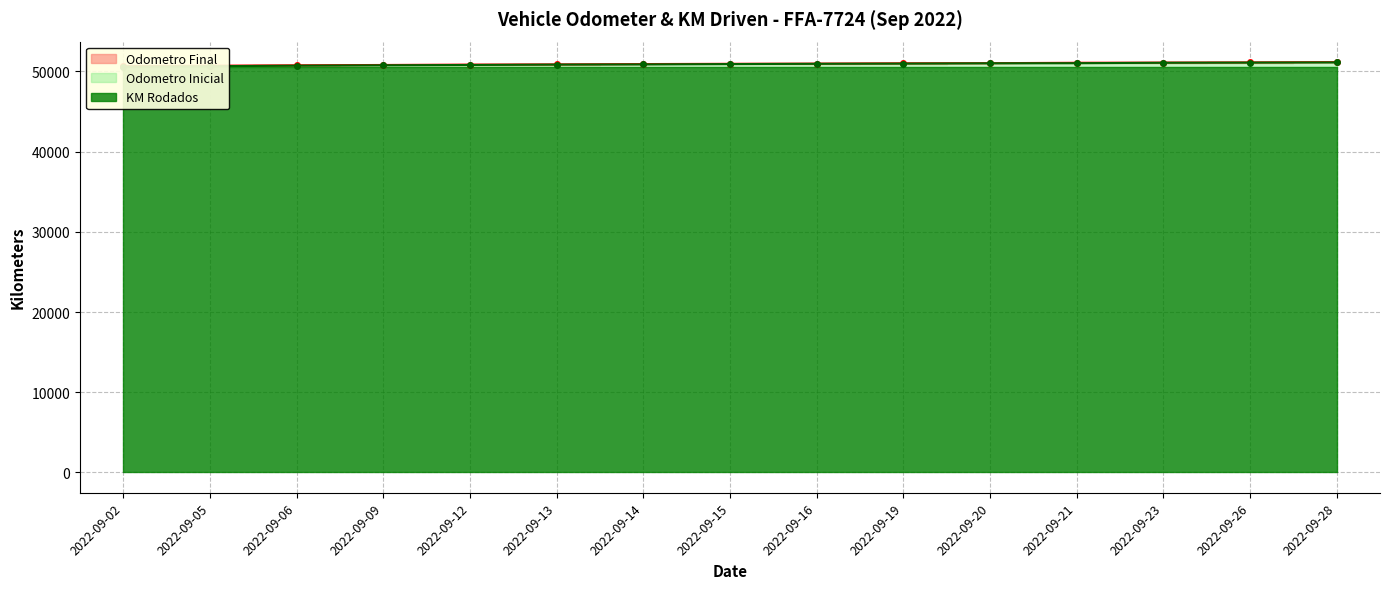

Which series changed the most between 2022-09-19 and 2022-09-23?

Odometro Inicial